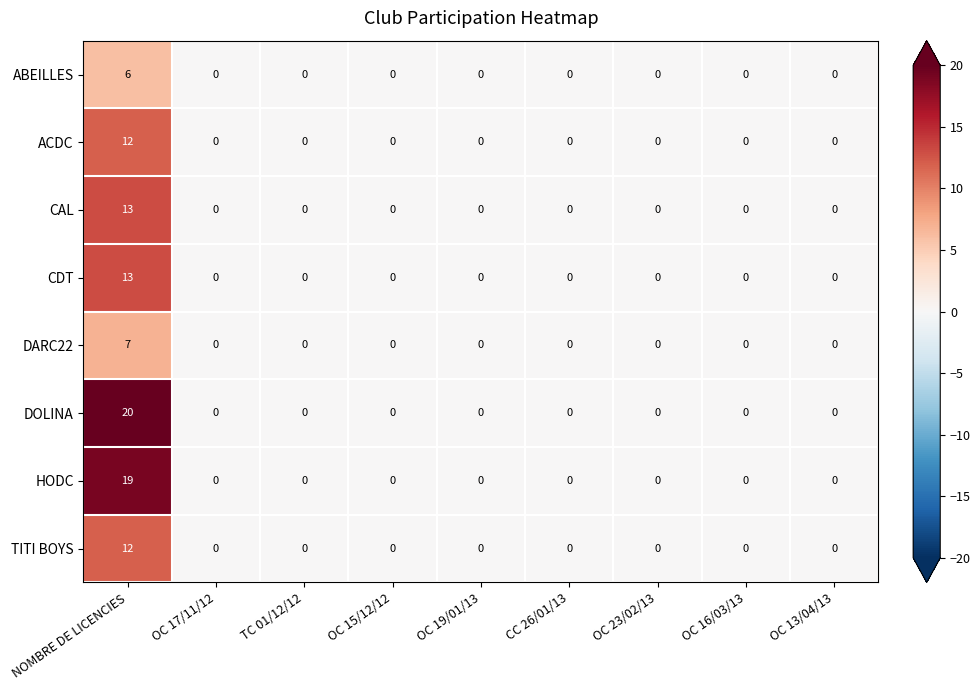

Which series has the largest range (max minus min)?

DOLINA